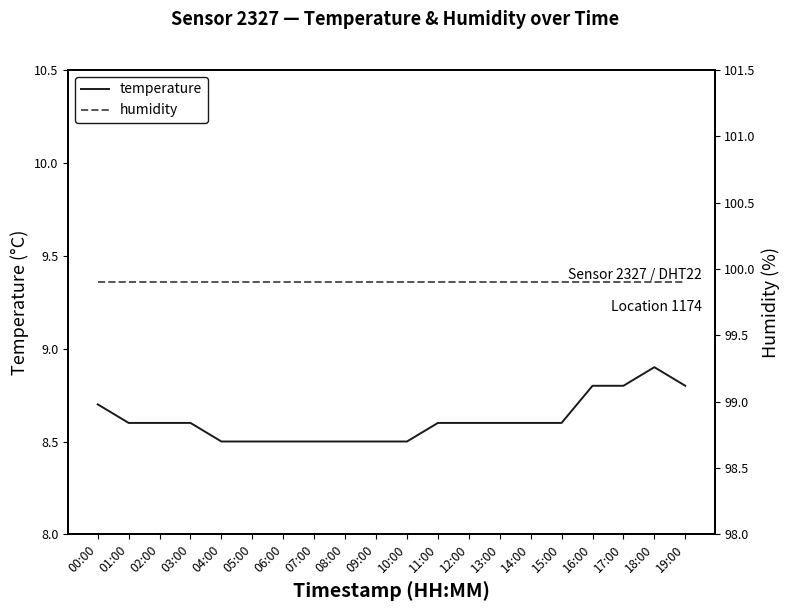

Reading left to right, what are all the values shown in this chart?

temperature: 8.7	8.6	8.6	8.6	8.5	8.5	8.5	8.5	8.5	8.5	8.5	8.6	8.6	8.6	8.6	8.6	8.8	8.8	8.9	8.8
humidity: 99.9	99.9	99.9	99.9	99.9	99.9	99.9	99.9	99.9	99.9	99.9	99.9	99.9	99.9	99.9	99.9	99.9	99.9	99.9	99.9